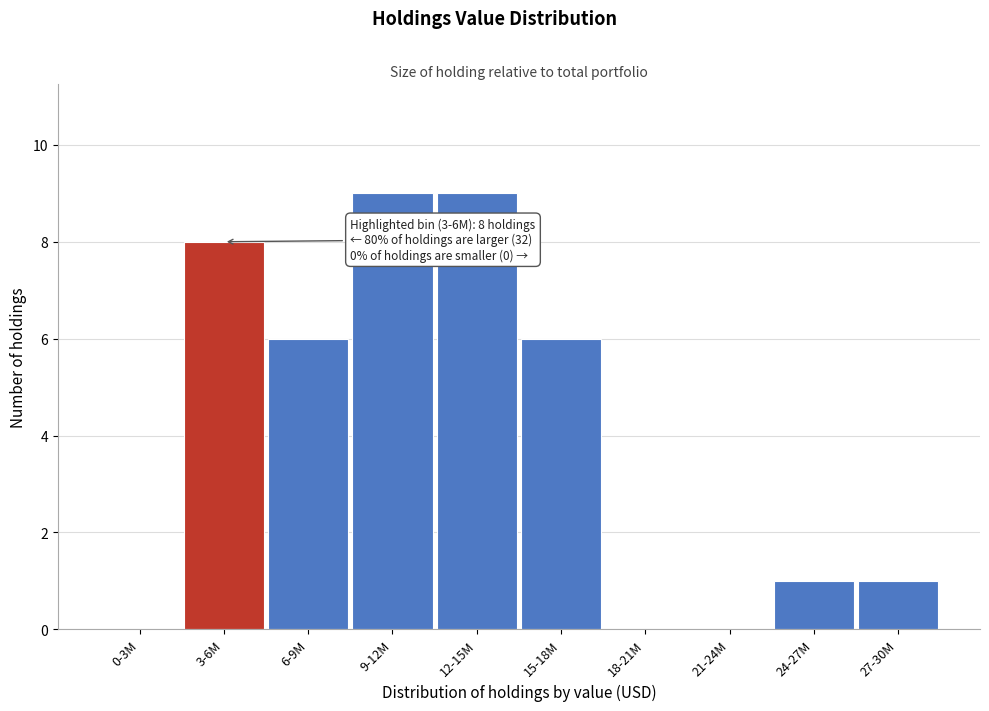

Reading left to right, transcribe all the data shown in this chart.

0-3M=0	3-6M=8	6-9M=6	9-12M=9	12-15M=9	15-18M=6	18-21M=0	21-24M=0	24-27M=1	27-30M=1